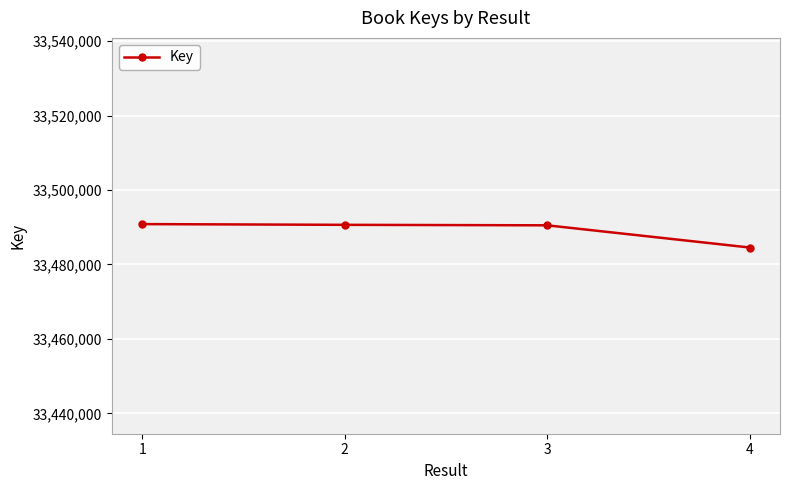

True or false: there are more than 2 points higher than both neighbors.

False